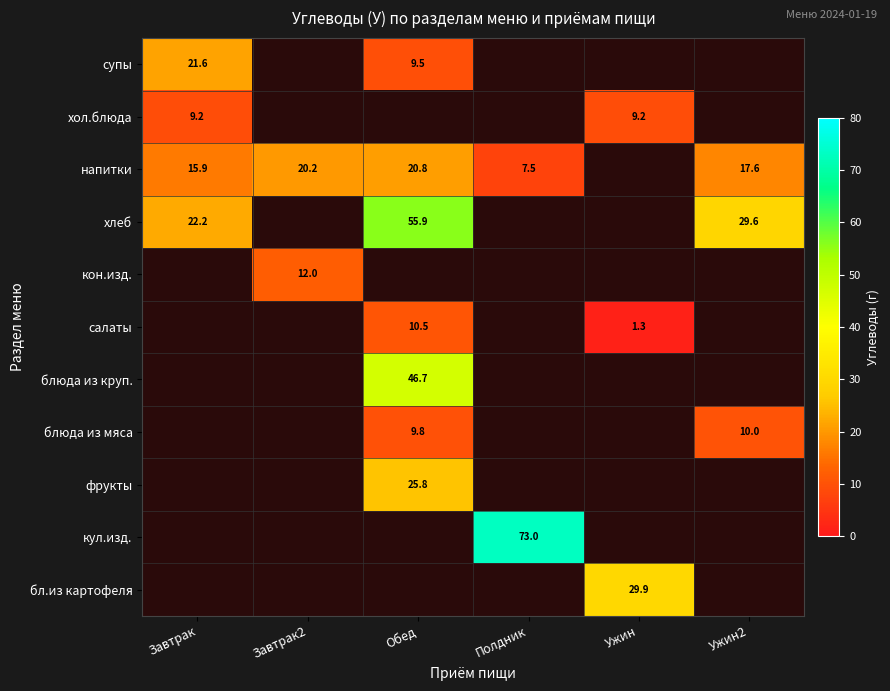

Which label corresponds to the smallest value in the chart?

Ужин